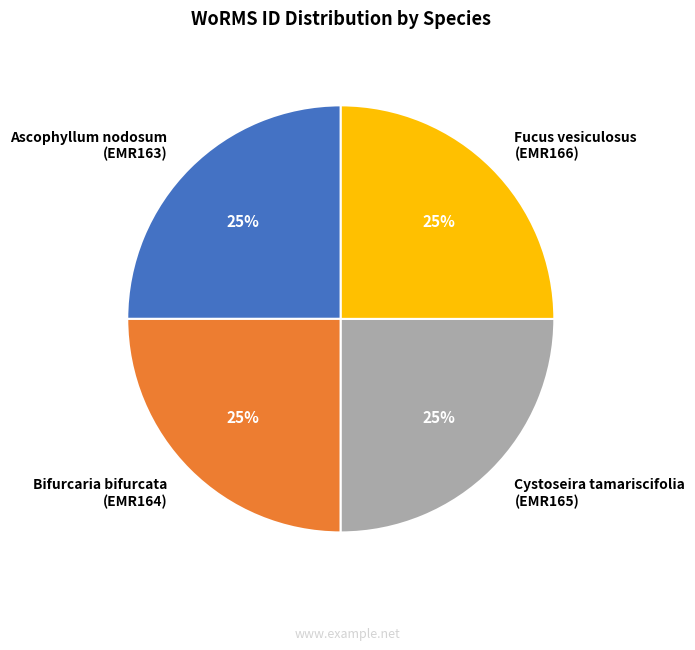

To the nearest percent, what portion does Bifurcaria bifurcata (EMR164) represent?

25%